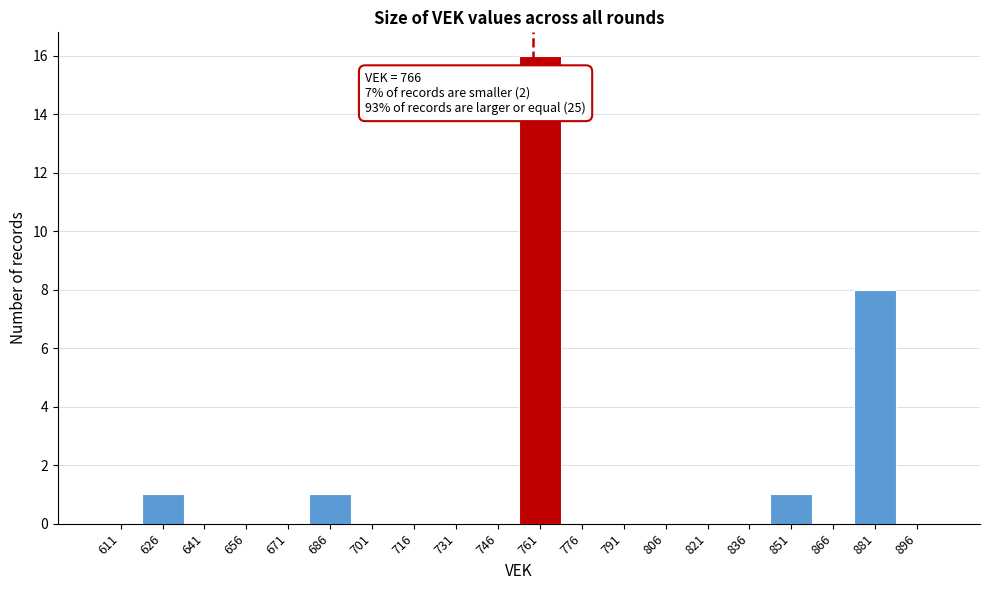

Reading right to left, what are all the values shown in this chart?

896=0	881=8	866=0	851=1	836=0	821=0	806=0	791=0	776=0	761=16	746=0	731=0	716=0	701=0	686=1	671=0	656=0	641=0	626=1	611=0